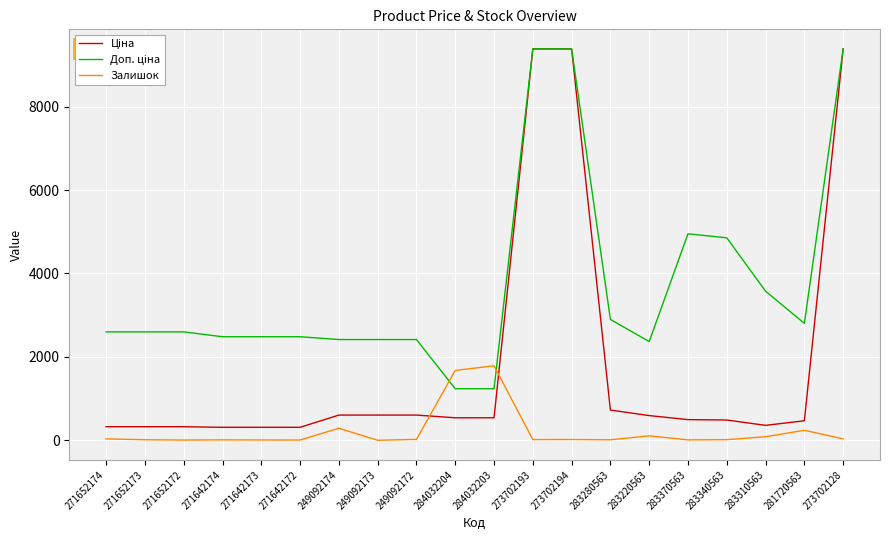

What is the total value across all series at 249092174?

3306.6